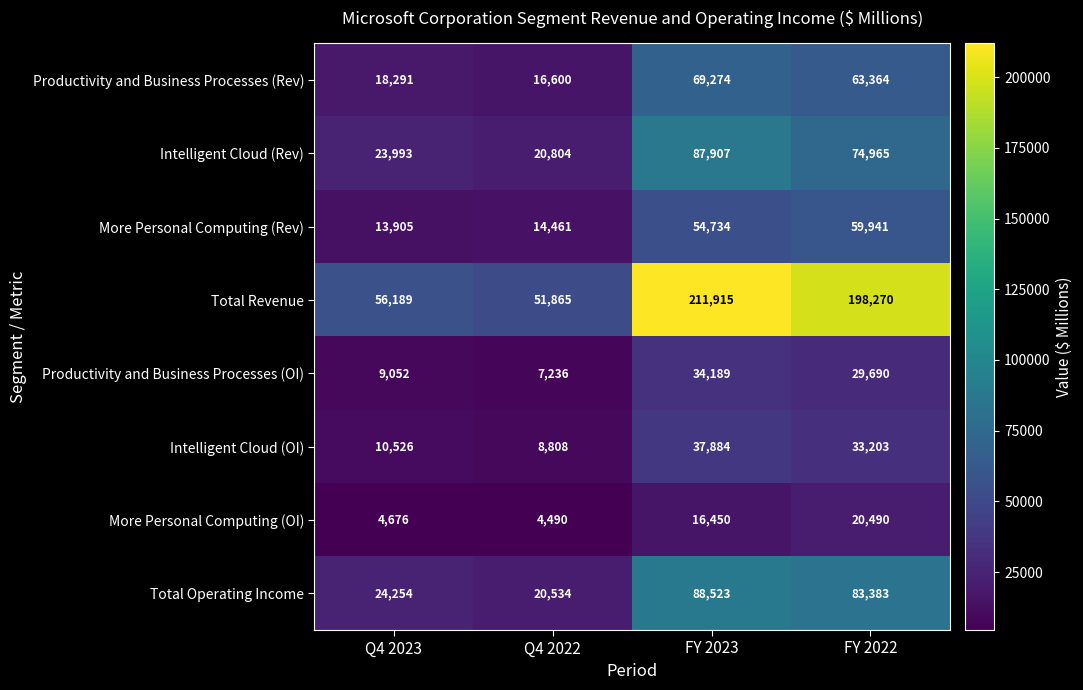

Rank the series by their maximum value, from highest to lowest.

Total Revenue, Total Operating Income, Intelligent Cloud (Rev), Productivity and Business Processes (Rev), More Personal Computing (Rev), Intelligent Cloud (OI), Productivity and Business Processes (OI), More Personal Computing (OI)